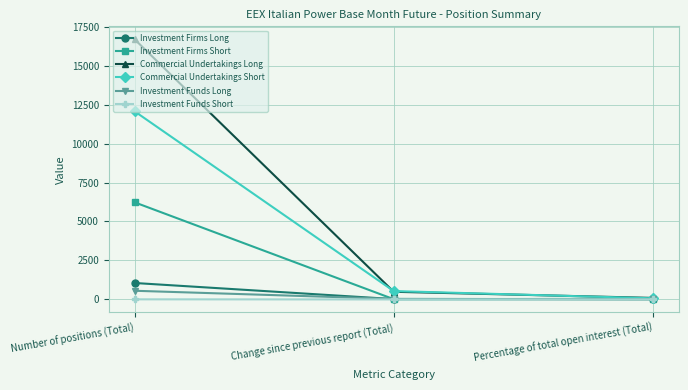

At which label is Investment Firms Short closest to 3118?

Percentage of total open interest (Total)